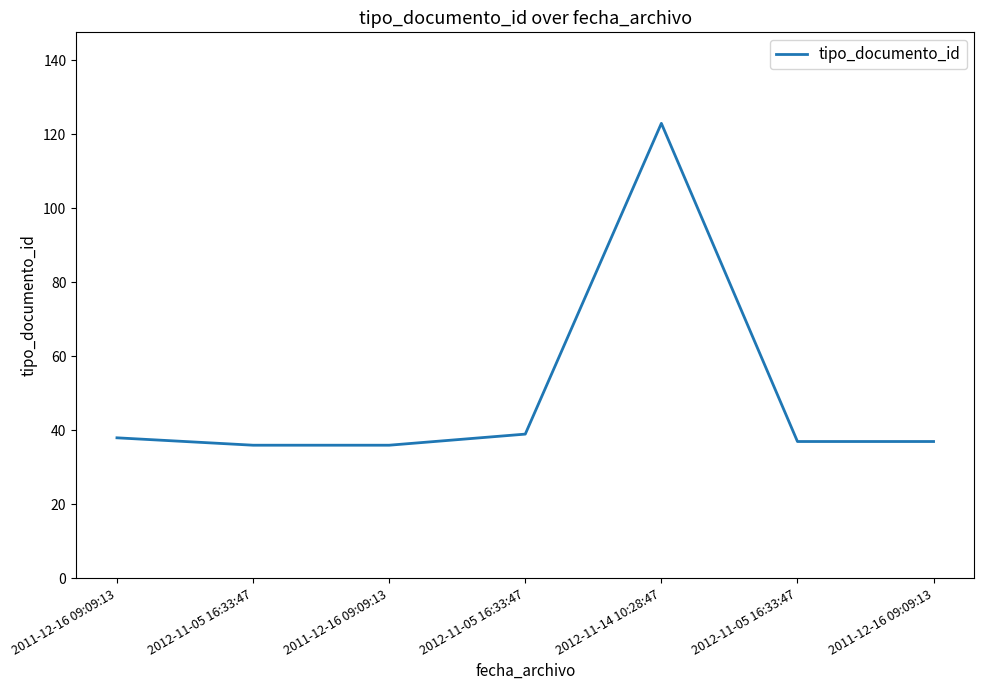

How many lines are shown in the chart?

1